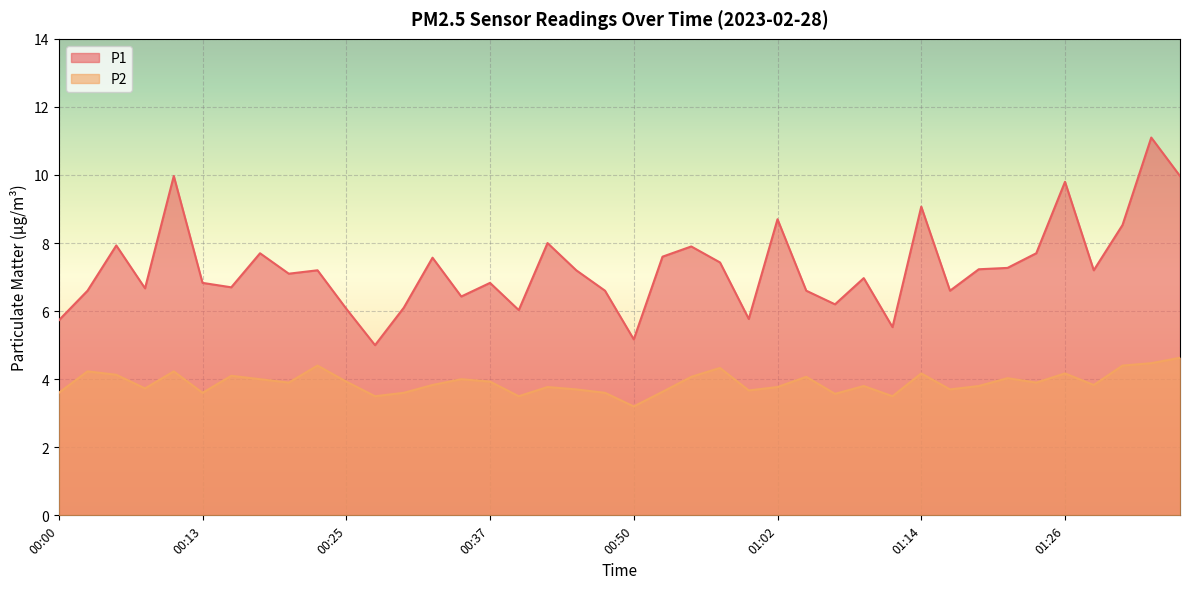

List the series in order of their overall mean, lowest first.

P2, P1